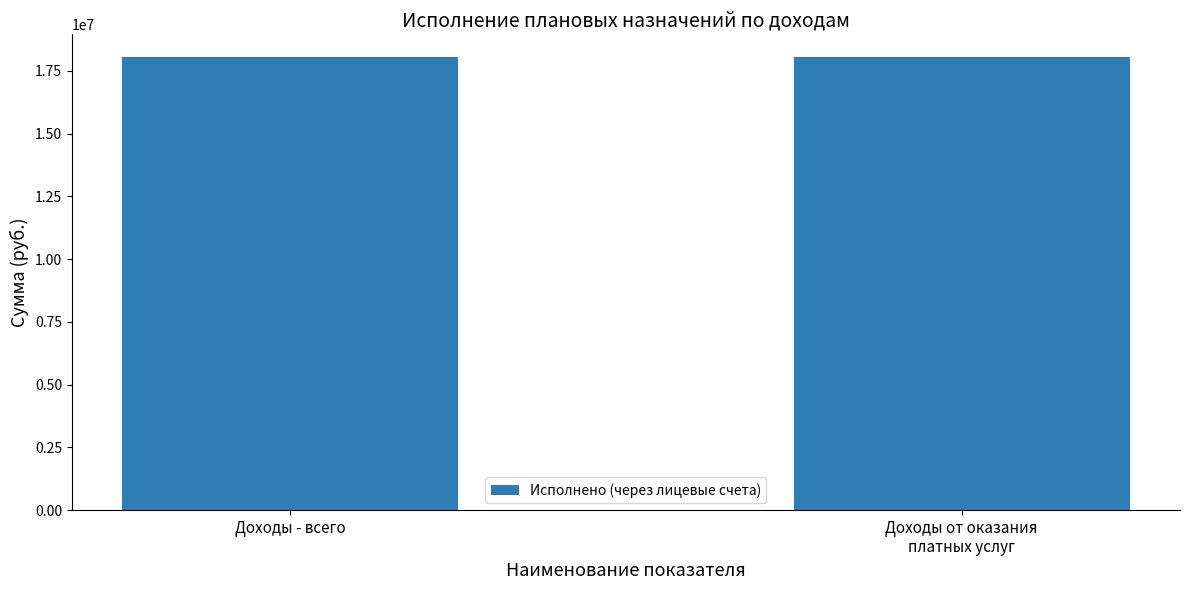

Are the bars horizontal?

No